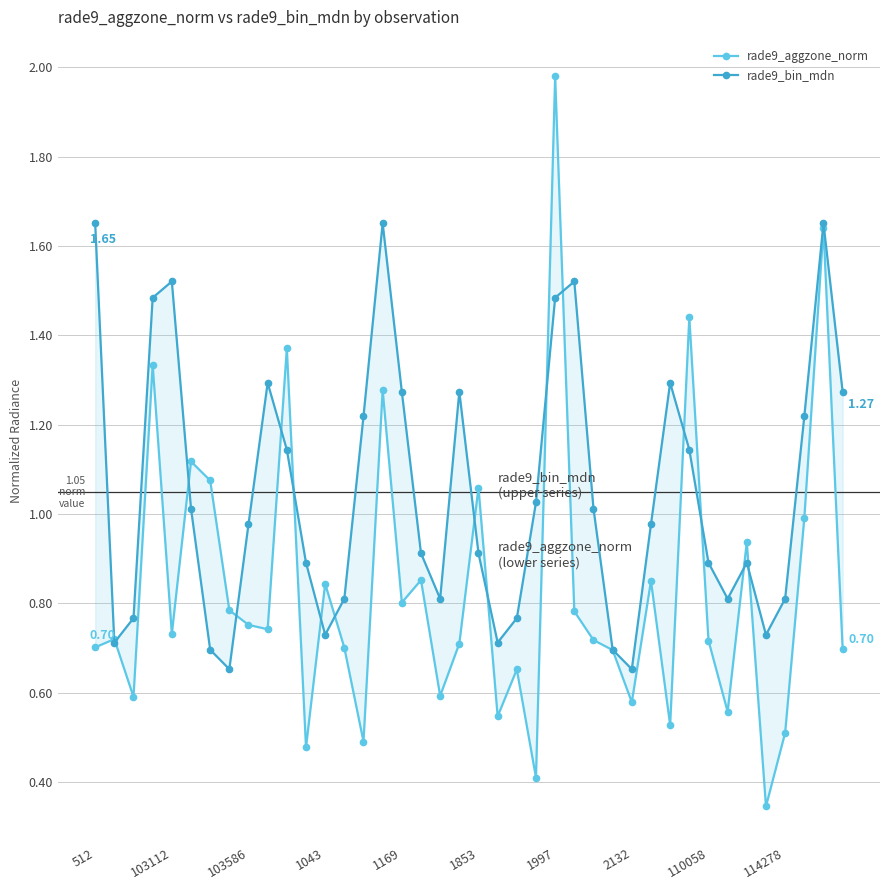

True or false: rade9_bin_mdn and rade9_aggzone_norm cross at least once.

True